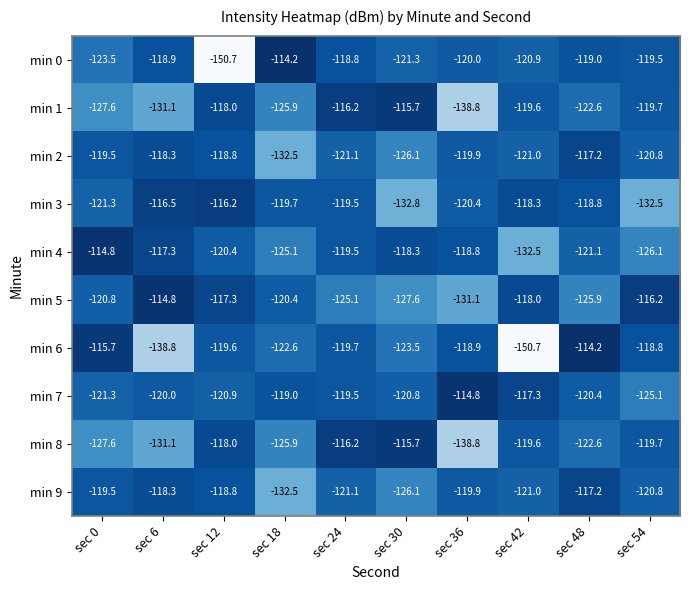

What is the maximum value shown in the chart?

-114.2